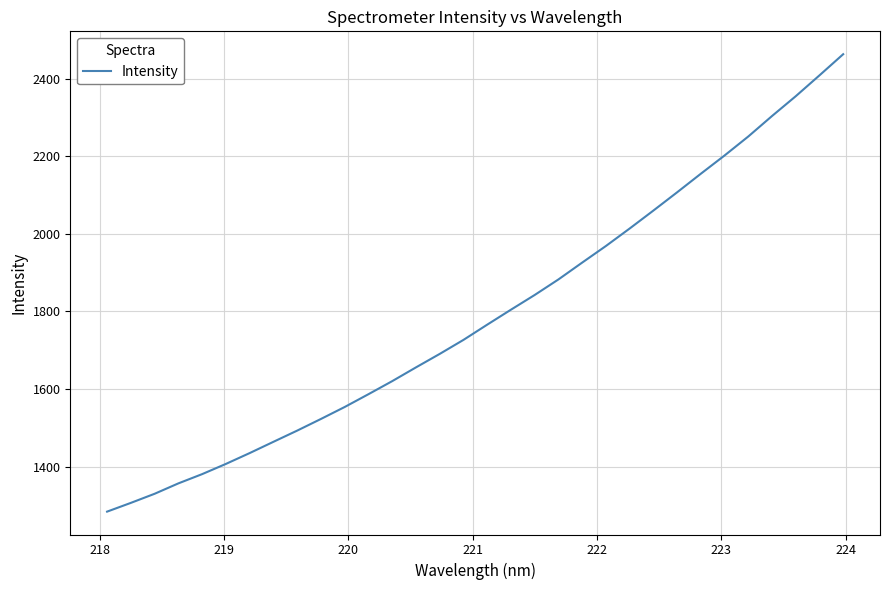

What is the minimum value shown in the chart?

1283.7